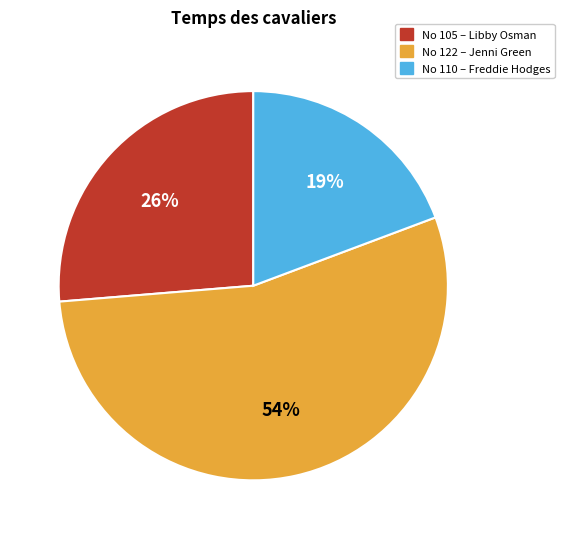

To the nearest percent, what is the average slice percentage?

33%